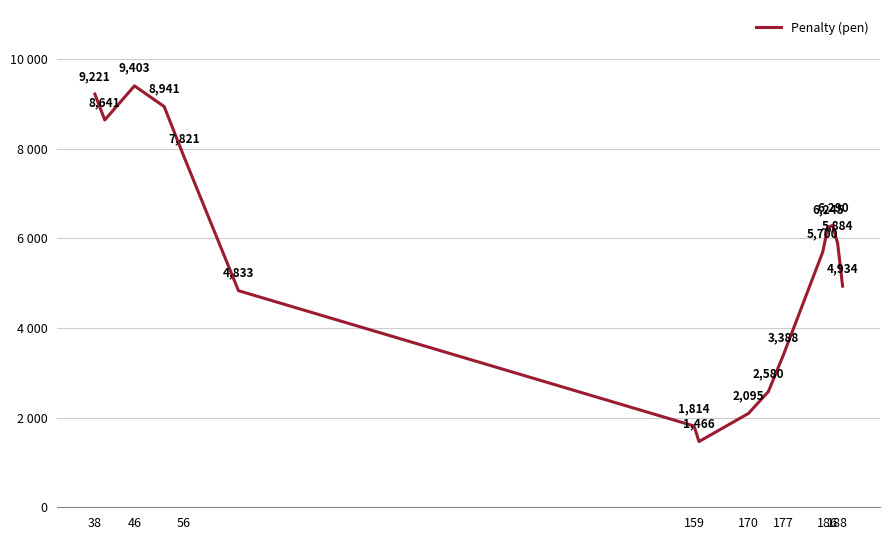

What is the difference between the maximum and minimum values?

7936.9